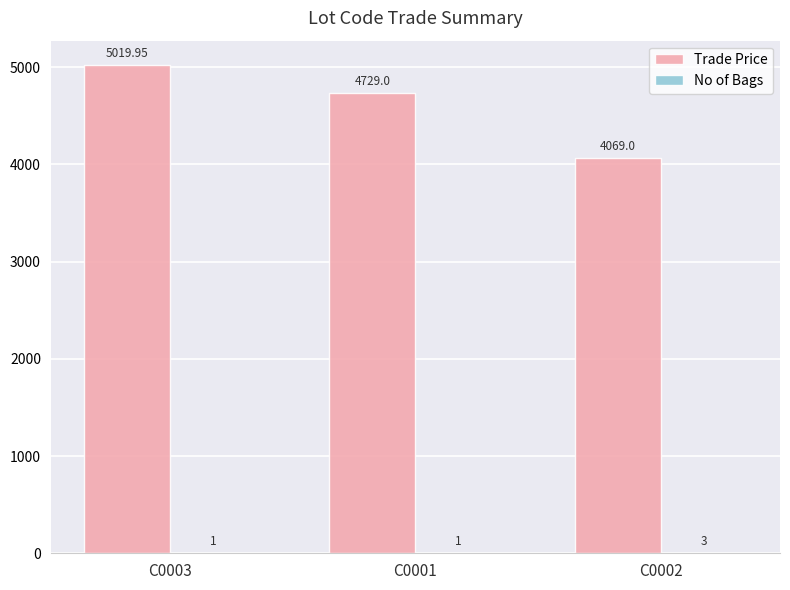

Are the bars horizontal?

No